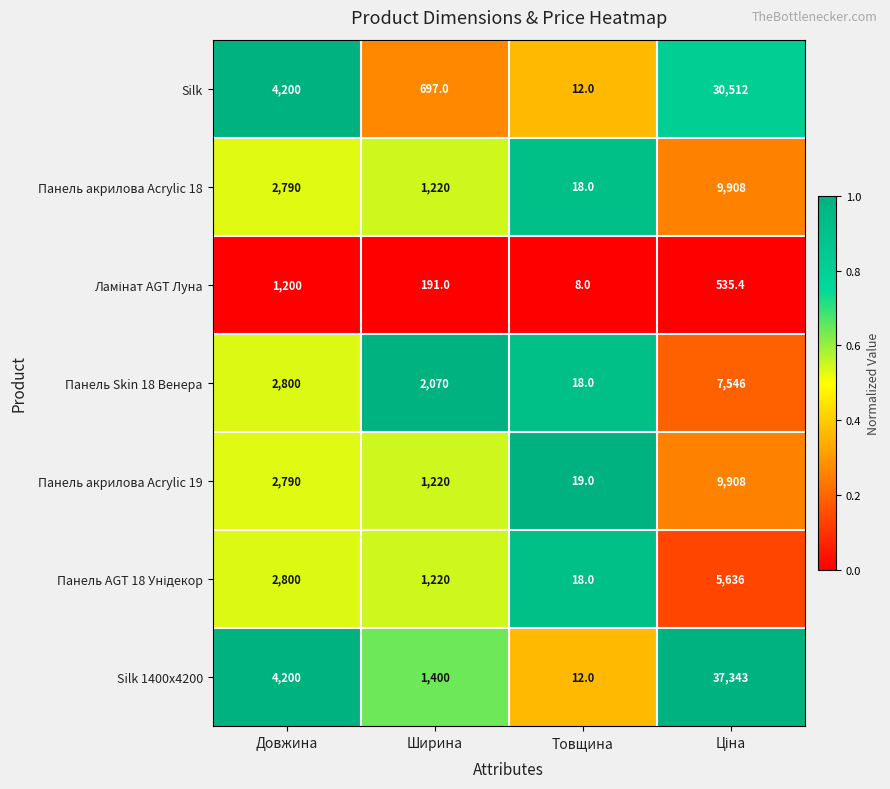

What is the spread (max minus min) of values at Ширина?

1879.0